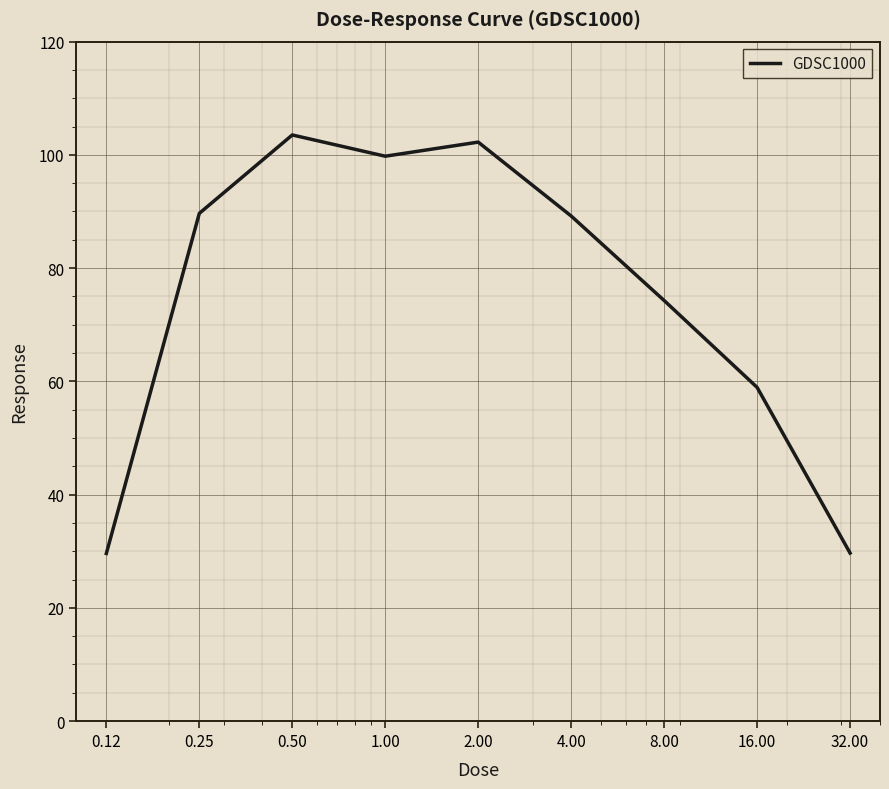

What is the difference between the maximum and minimum values?

73.9